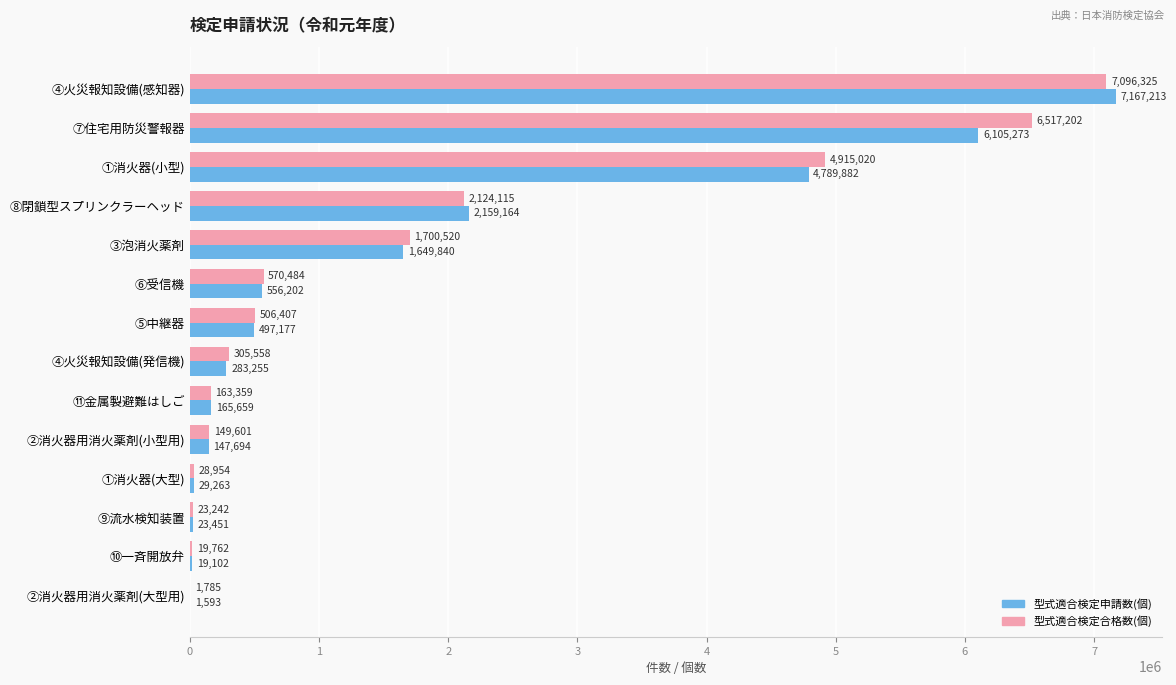

The value of 型式適合検定申請数(個) at ⑧閉鎖型スプリンクラーヘッド is 2159164. True or false?

True